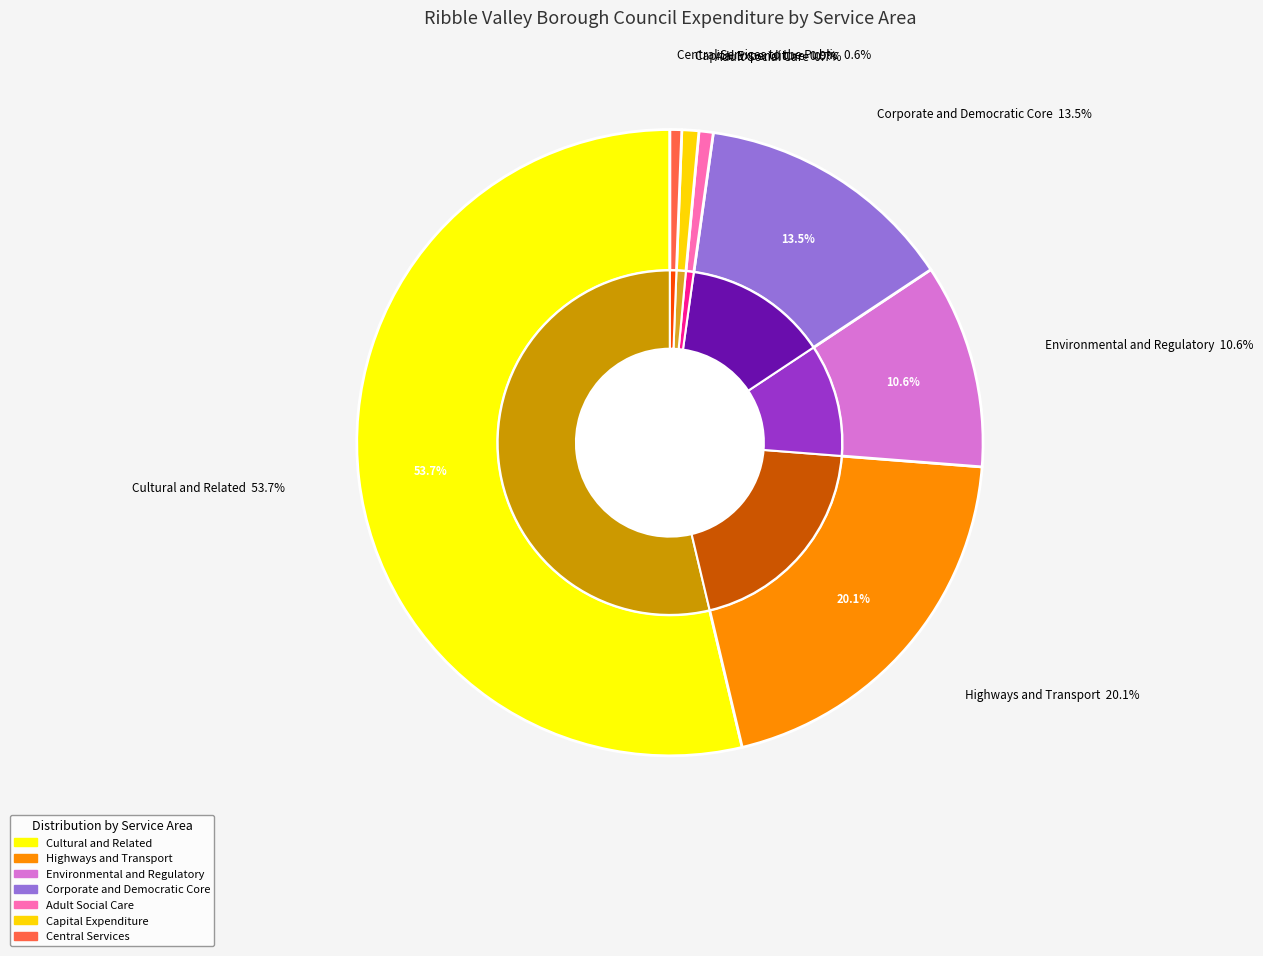

How much of the chart is everything except Adult Social Care?

99.3%